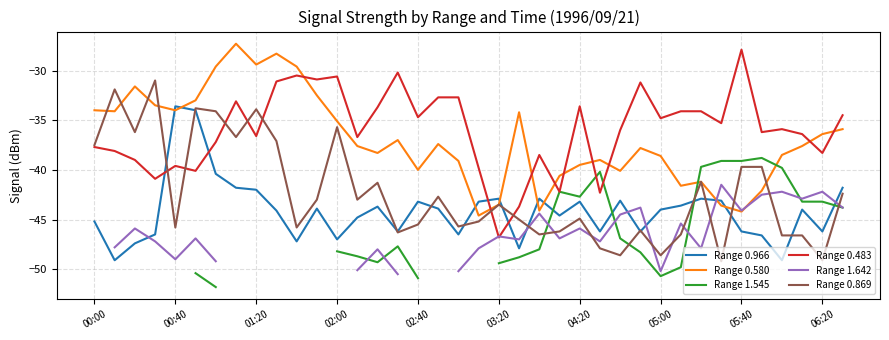

Count the number of categories in the chart.

38